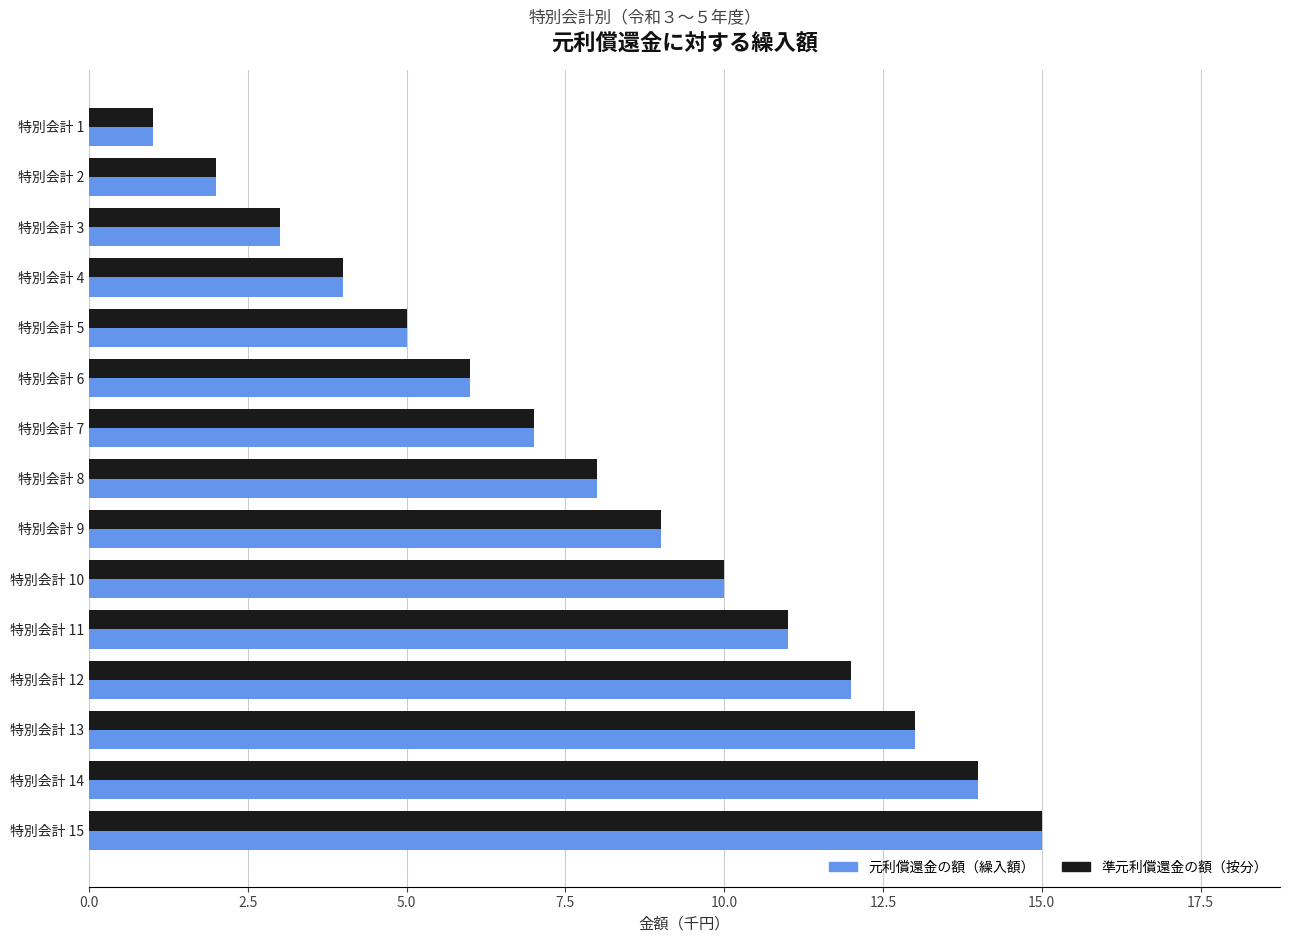

Rank the categories by 元利償還金の額（繰入額） value from lowest to highest.

特別会計 1, 特別会計 2, 特別会計 3, 特別会計 4, 特別会計 5, 特別会計 6, 特別会計 7, 特別会計 8, 特別会計 9, 特別会計 10, 特別会計 11, 特別会計 12, 特別会計 13, 特別会計 14, 特別会計 15